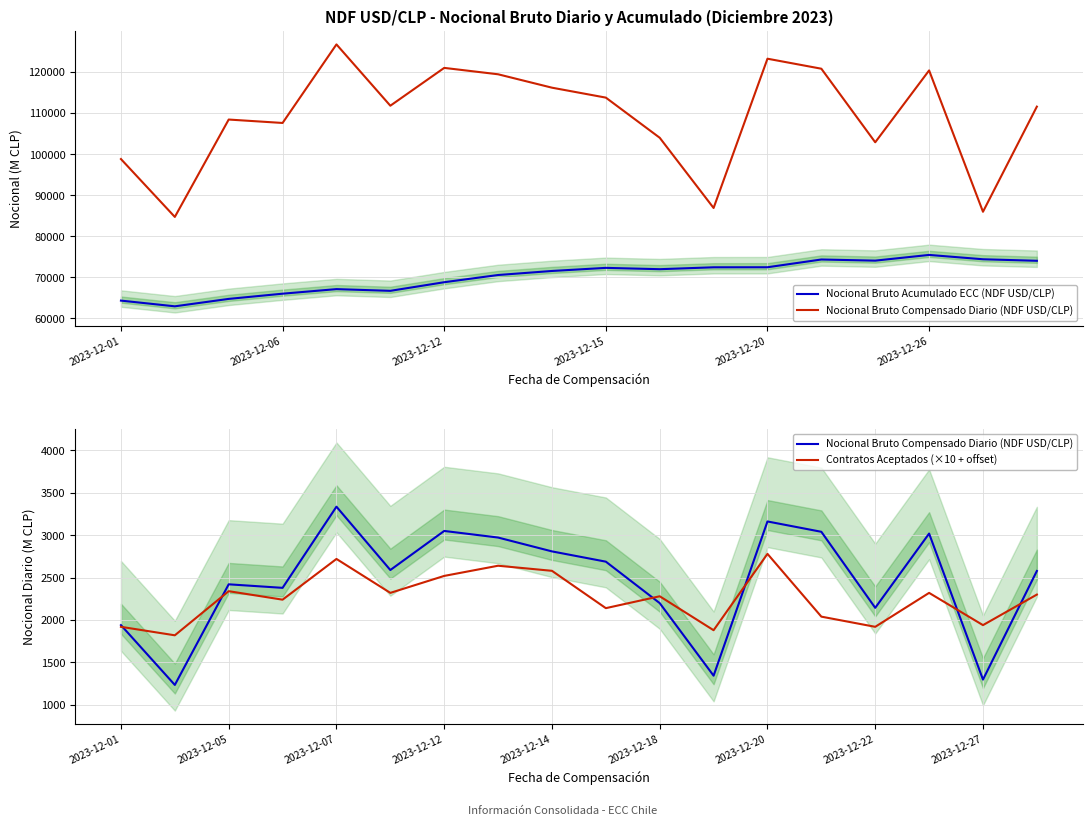

How many times do Nocional Bruto Compensado Diario (NDF USD/CLP) and Contratos Aceptados (×10 + offset) cross each other?

6